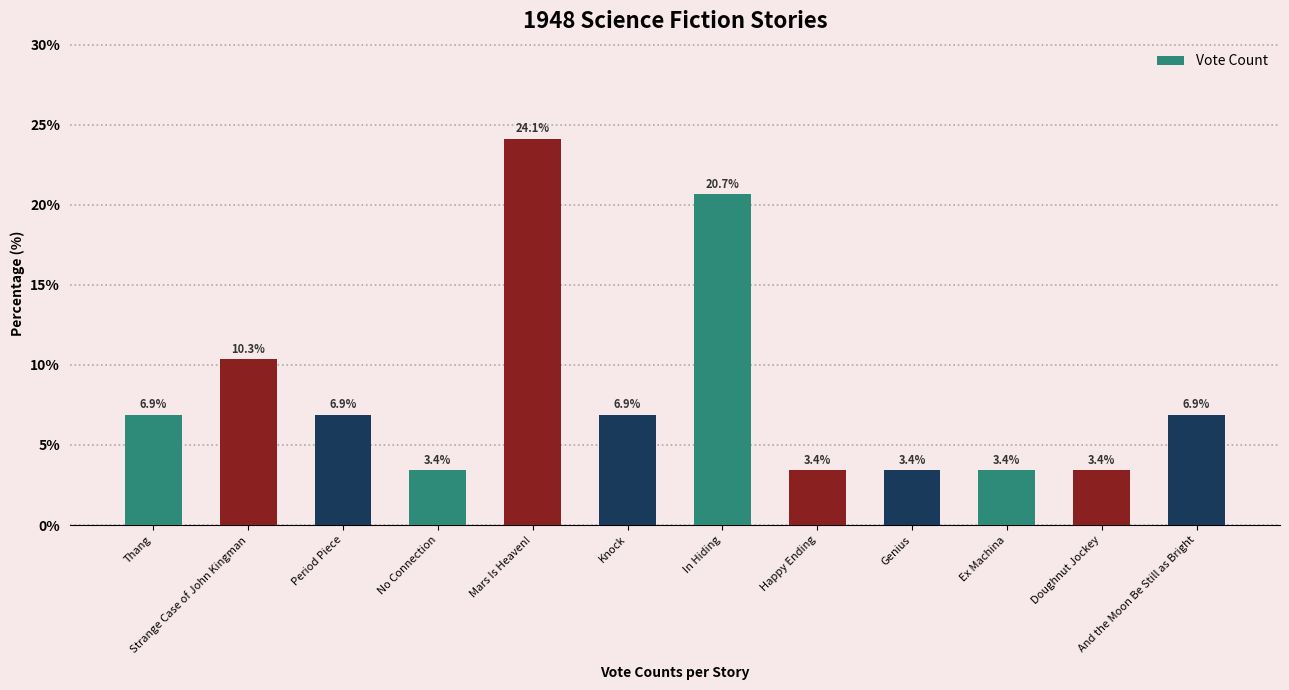

What value does the data have at Thang?

6.9